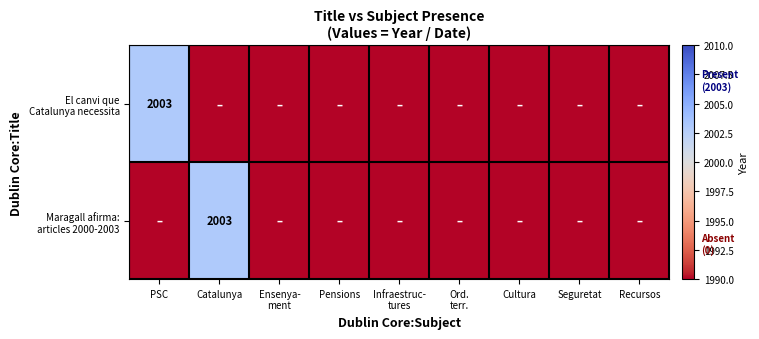

What is the highest value of the El canvi que Catalunya necessita series?

2003